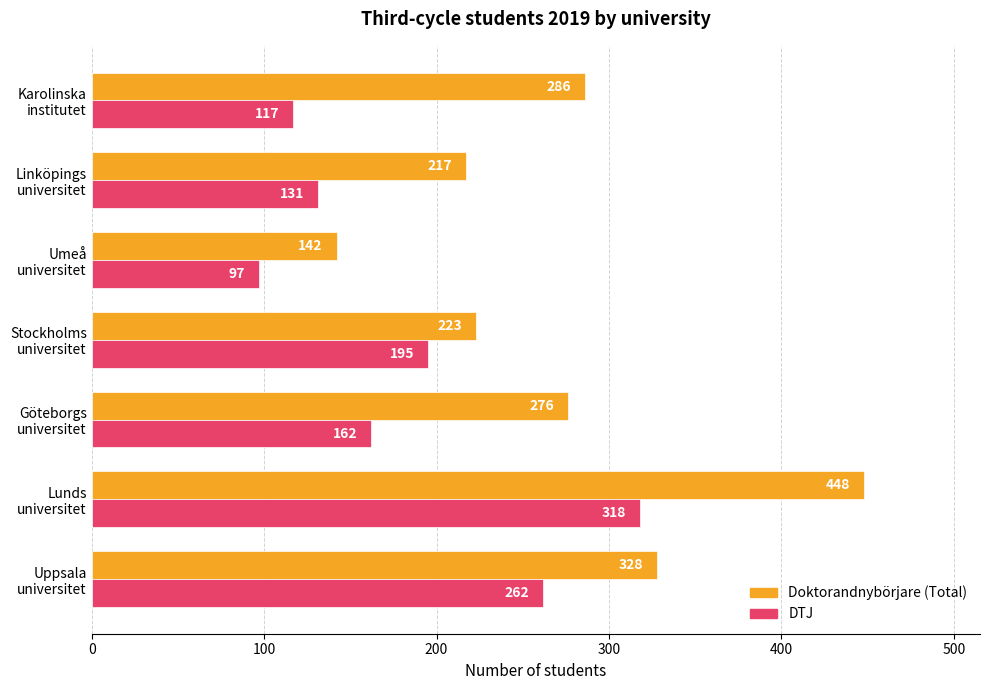

What is the average value of the DTJ series?

183